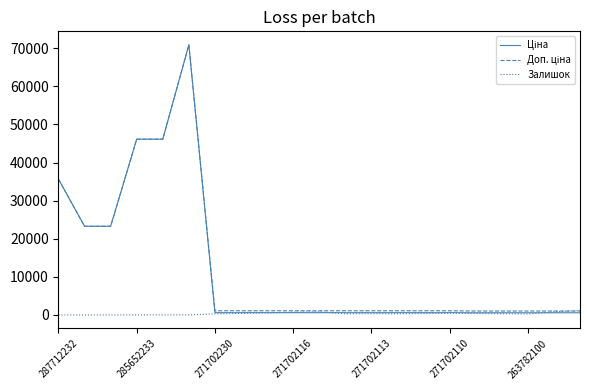

At how many categories does at least one series exceed 32812?

4